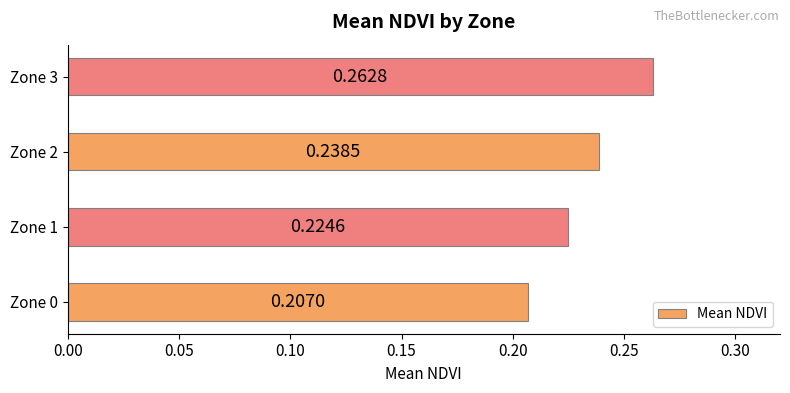

Between Zone 1 and Zone 0, which is larger?

Zone 1